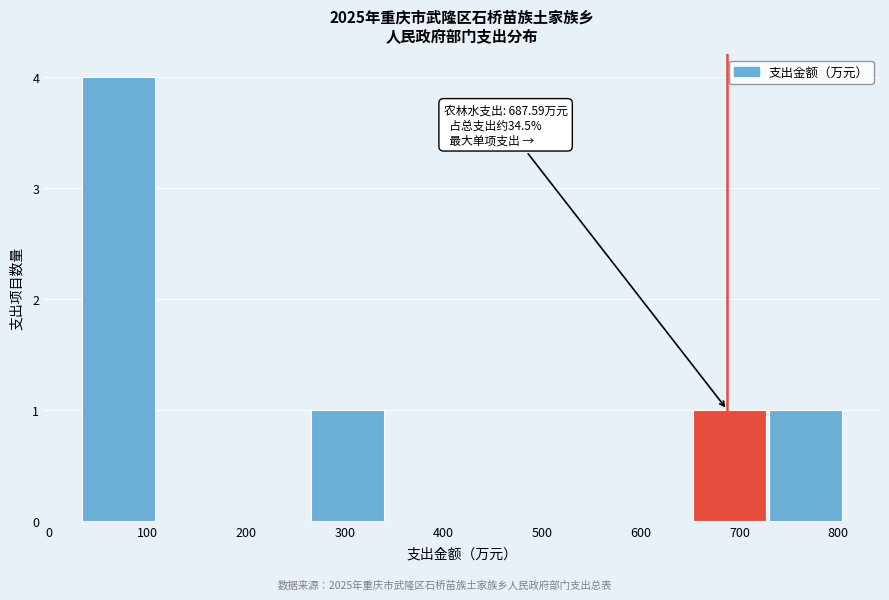

Which range on the x-axis has the tallest bar?

30 to 110